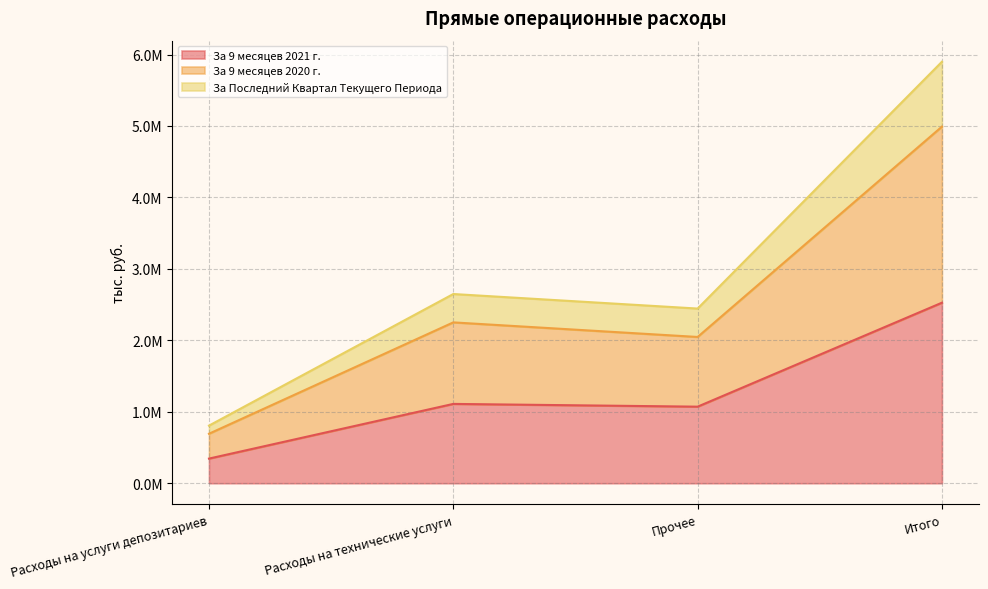

True or false: За 9 месяцев 2021 г. has more than 2 points higher than both neighbors.

False